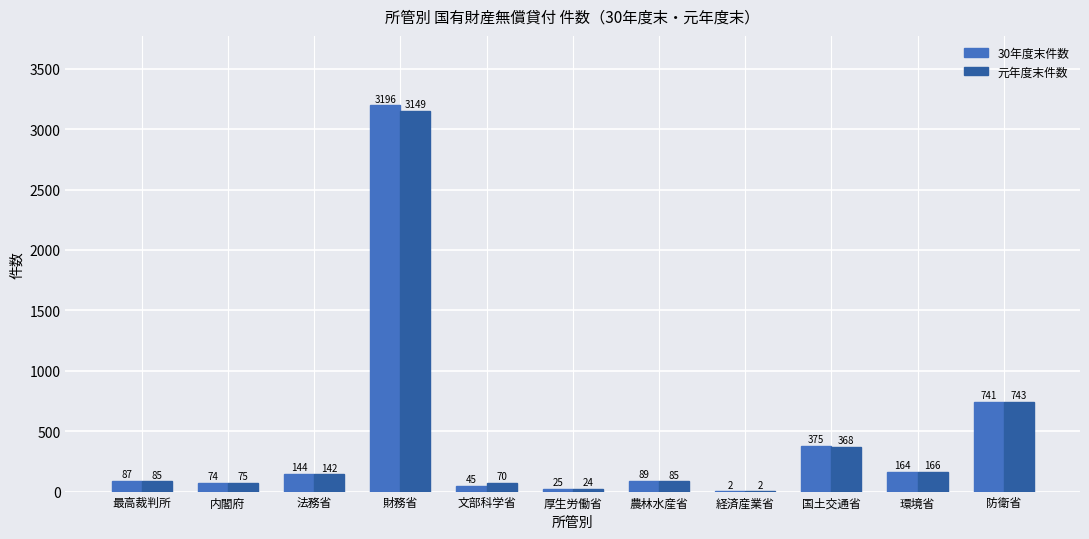

At which label is 30年度末件数 closest to 1599?

防衛省